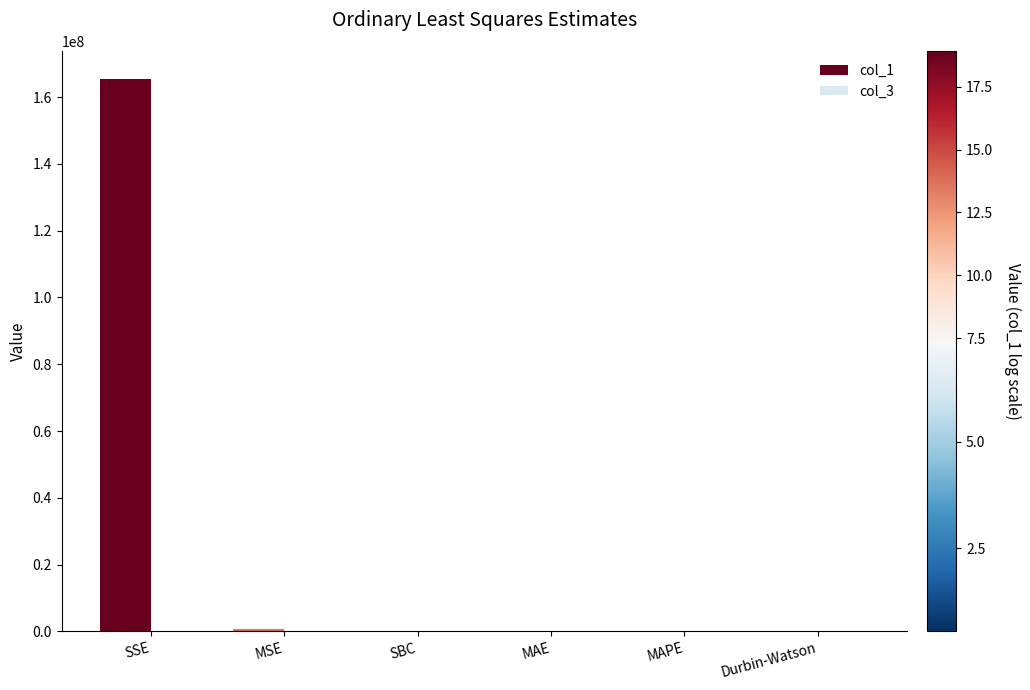

Does the chart contain stacked bars?

No